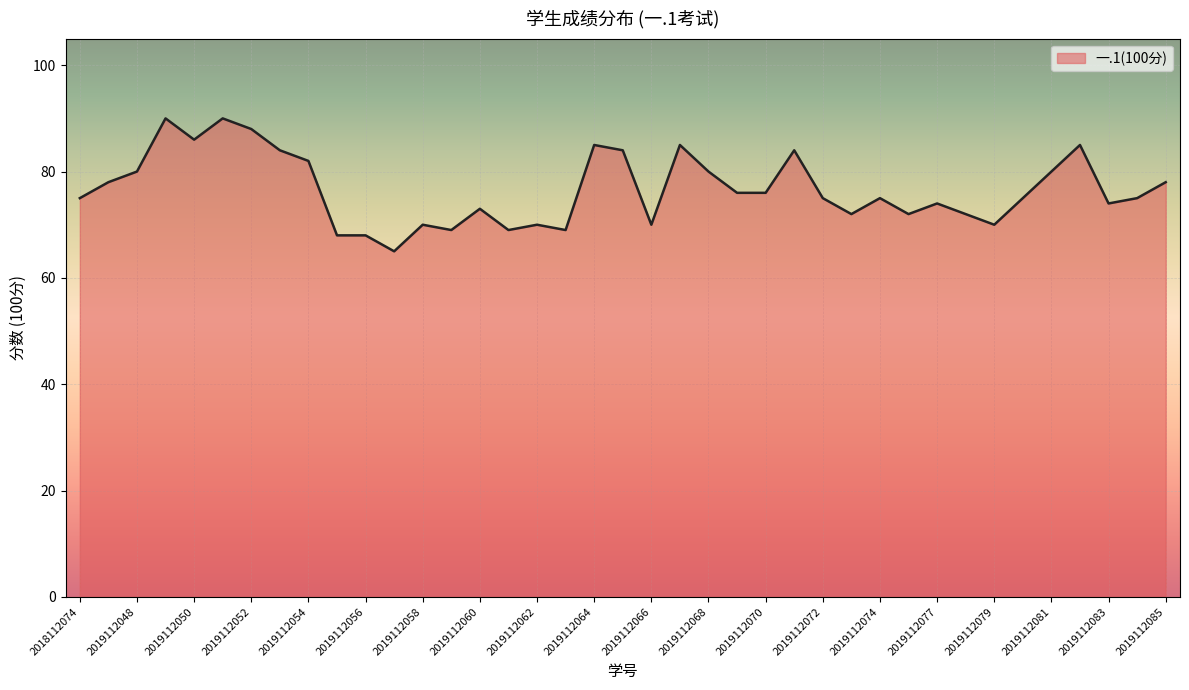

What is the smallest value displayed?

65